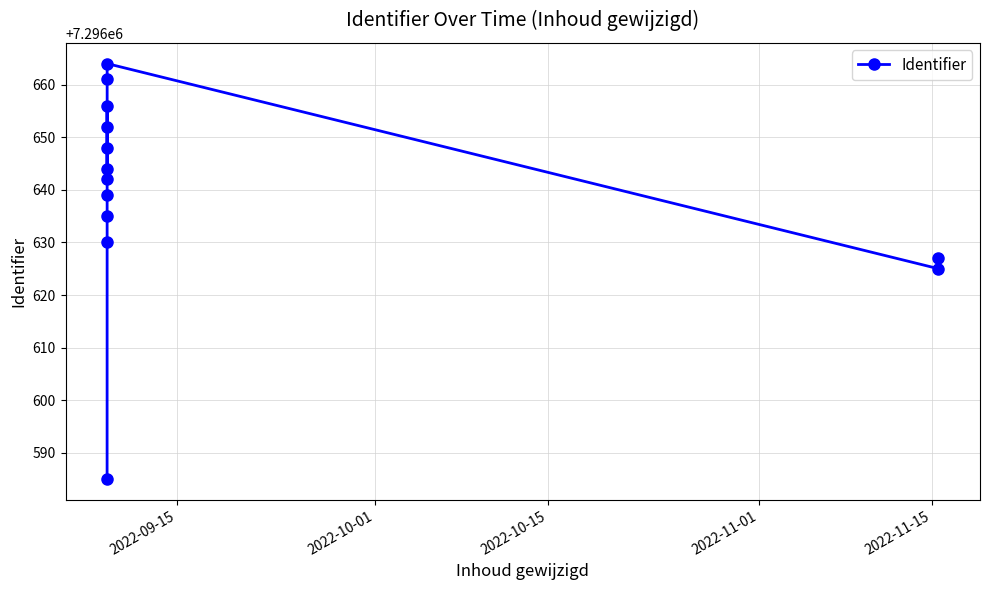

What is the minimum value shown in the chart?

7296585